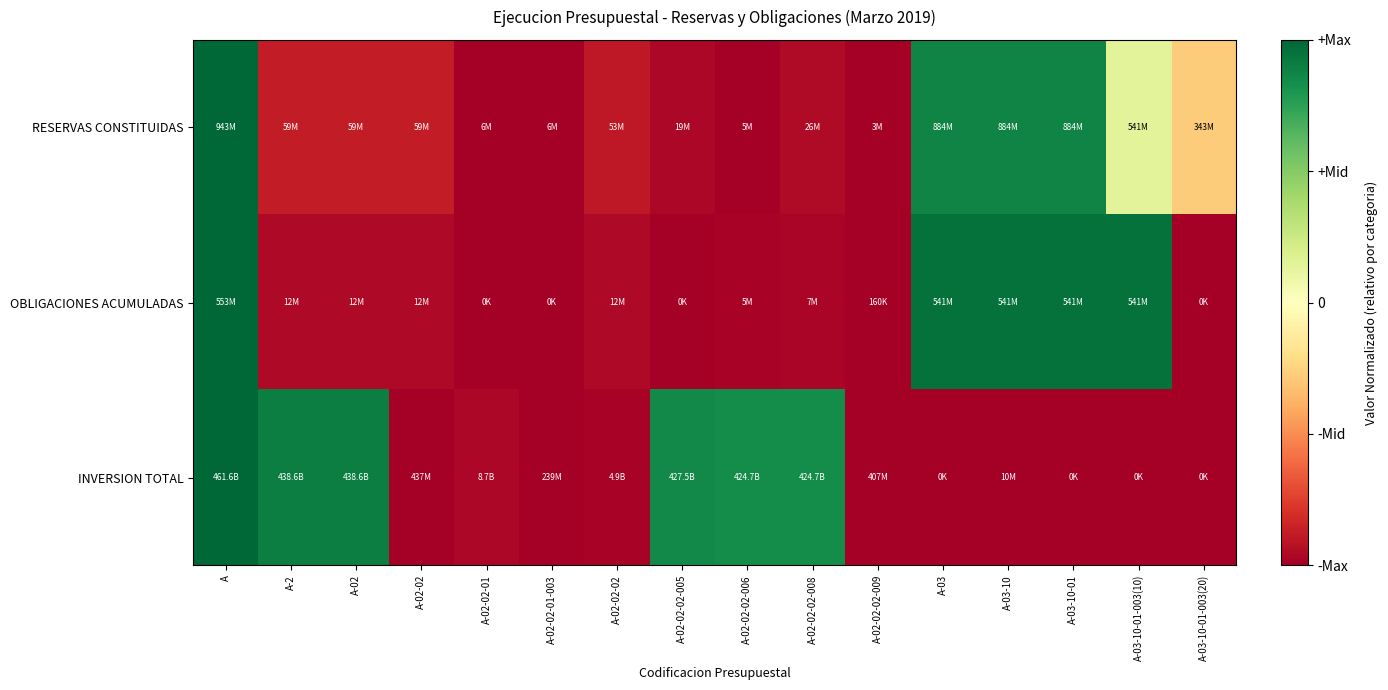

What is the total value across all series at A-2?

-0.9